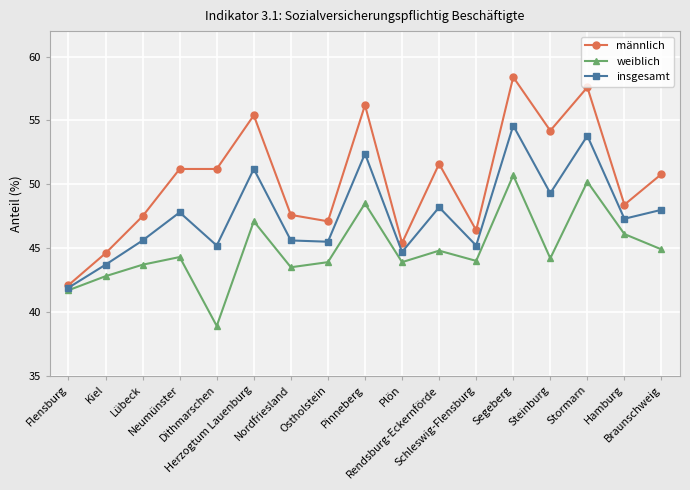

Which series has the largest total across all categories?

männlich